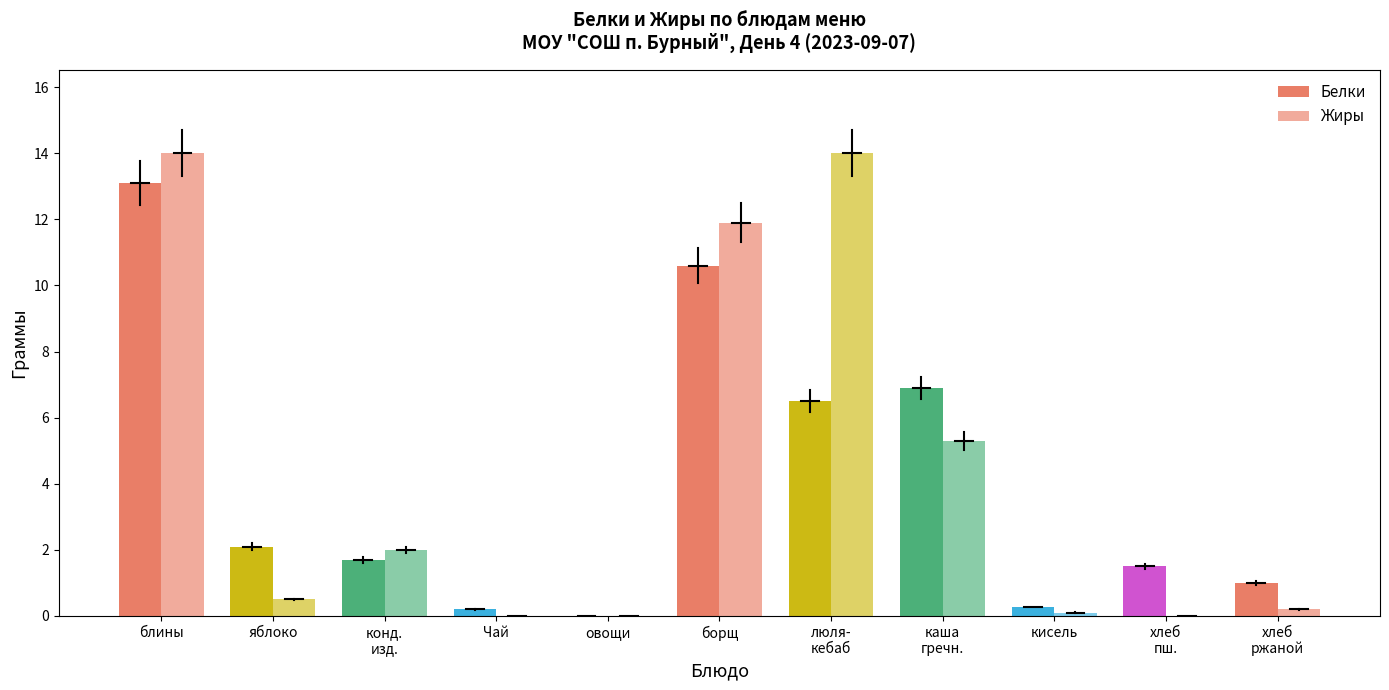

Between борщ and хлеб
ржаной, which series saw the biggest shift?

Жиры